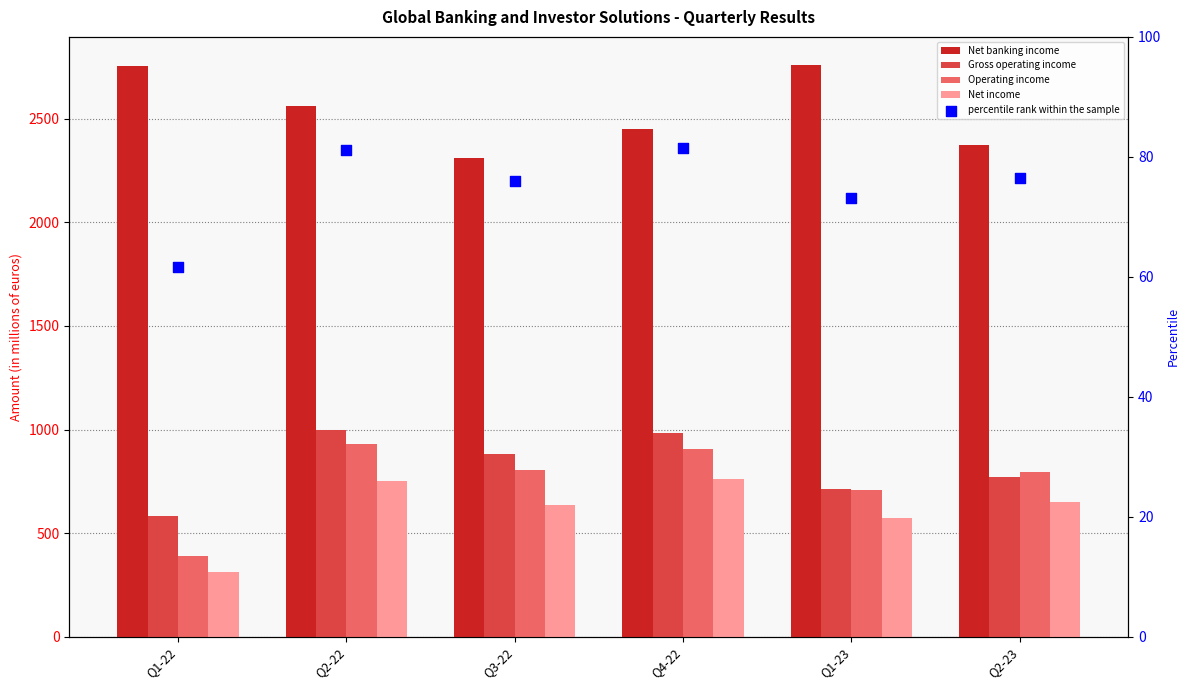

What are all the series names shown in the legend?

Net banking income, Gross operating income, Operating income, Net income, percentile rank within the sample